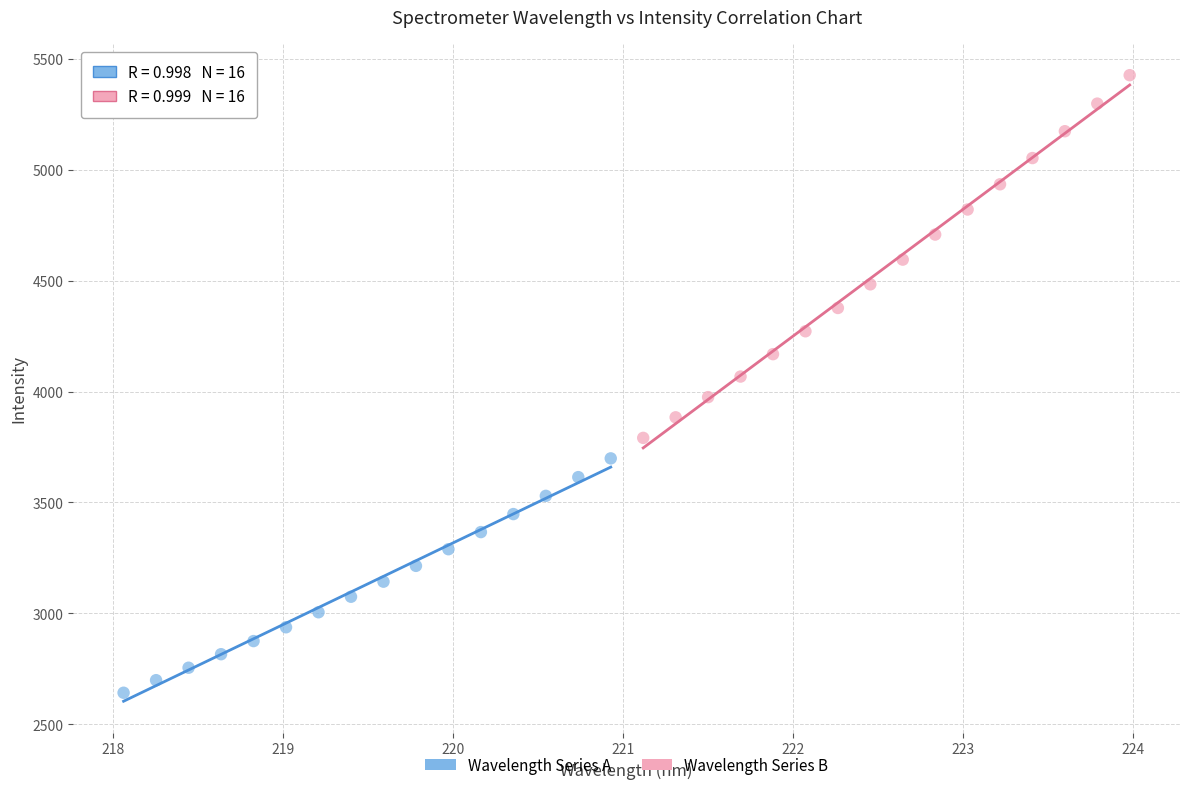

Which series contains the lowest Y value?

Wavelength Series A